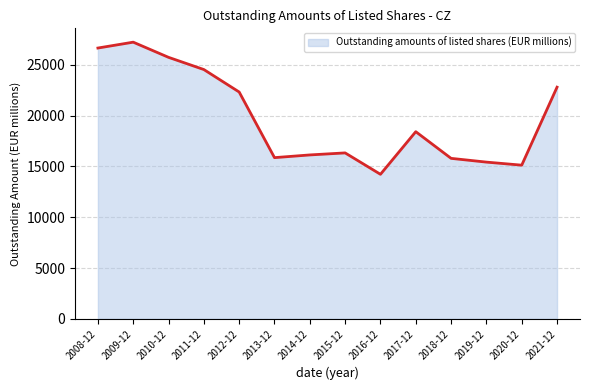

What is the smallest value displayed?

14231.0